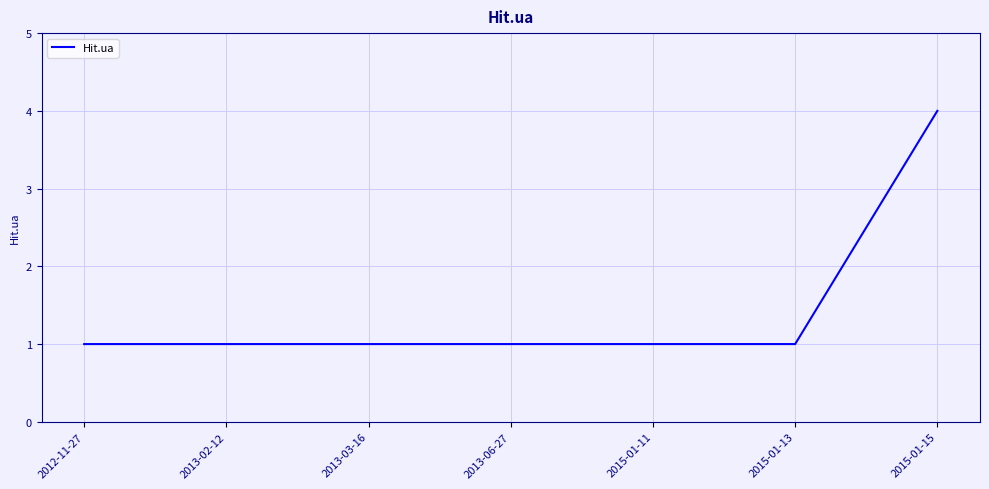

How many lines are shown in the chart?

1